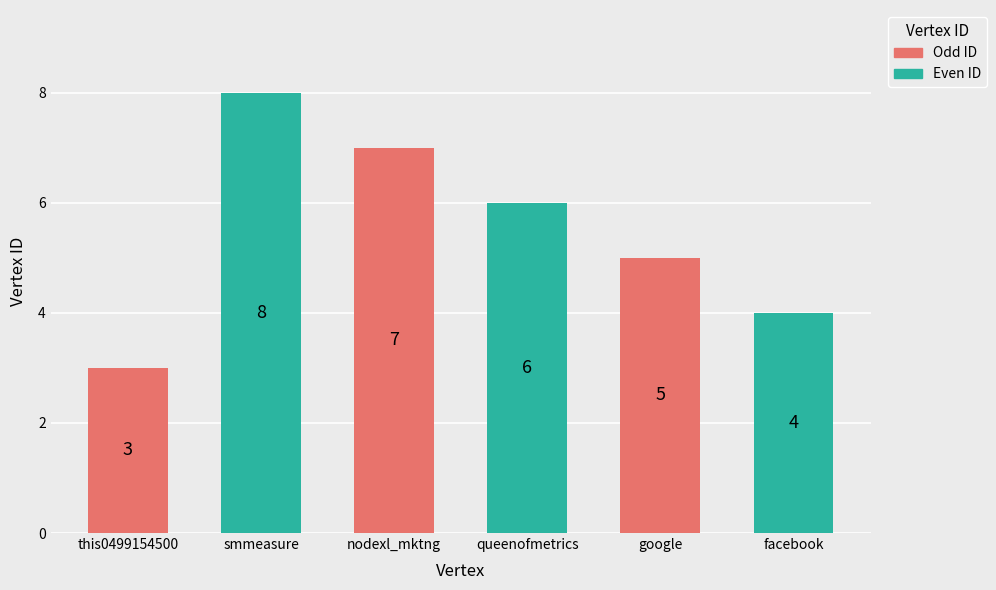

What is the change in value from nodexl_mktng to facebook?

-3